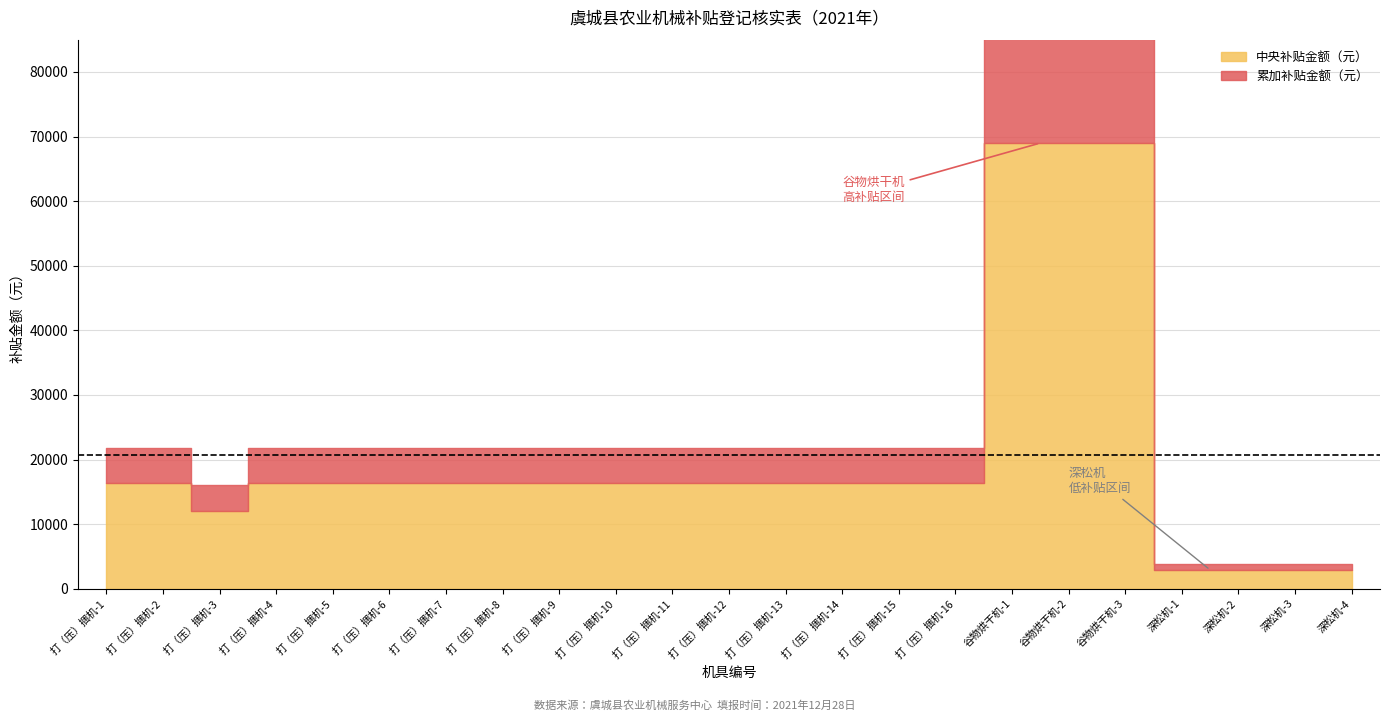

Reading left to right, what are all the values shown in this chart?

中央补贴金额（元）: 打（压）捆机-1=16300	打（压）捆机-2=16300	打（压）捆机-3=12000	打（压）捆机-4=16300	打（压）捆机-5=16300	打（压）捆机-6=16300	打（压）捆机-7=16300	打（压）捆机-8=16300	打（压）捆机-9=16300	打（压）捆机-10=16300	打（压）捆机-11=16300	打（压）捆机-12=16300	打（压）捆机-13=16300	打（压）捆机-14=16300	打（压）捆机-15=16300	打（压）捆机-16=16300	谷物烘干机-1=69000	谷物烘干机-2=69000	谷物烘干机-3=69000	深松机-1=2900	深松机-2=2900	深松机-3=2900	深松机-4=2900
累加补贴金额（元）: 打（压）捆机-1=5430	打（压）捆机-2=5430	打（压）捆机-3=4000	打（压）捆机-4=5430	打（压）捆机-5=5430	打（压）捆机-6=5430	打（压）捆机-7=5430	打（压）捆机-8=5430	打（压）捆机-9=5430	打（压）捆机-10=5430	打（压）捆机-11=5430	打（压）捆机-12=5430	打（压）捆机-13=5430	打（压）捆机-14=5430	打（压）捆机-15=5430	打（压）捆机-16=5430	谷物烘干机-1=23000	谷物烘干机-2=23000	谷物烘干机-3=23000	深松机-1=970	深松机-2=970	深松机-3=970	深松机-4=970